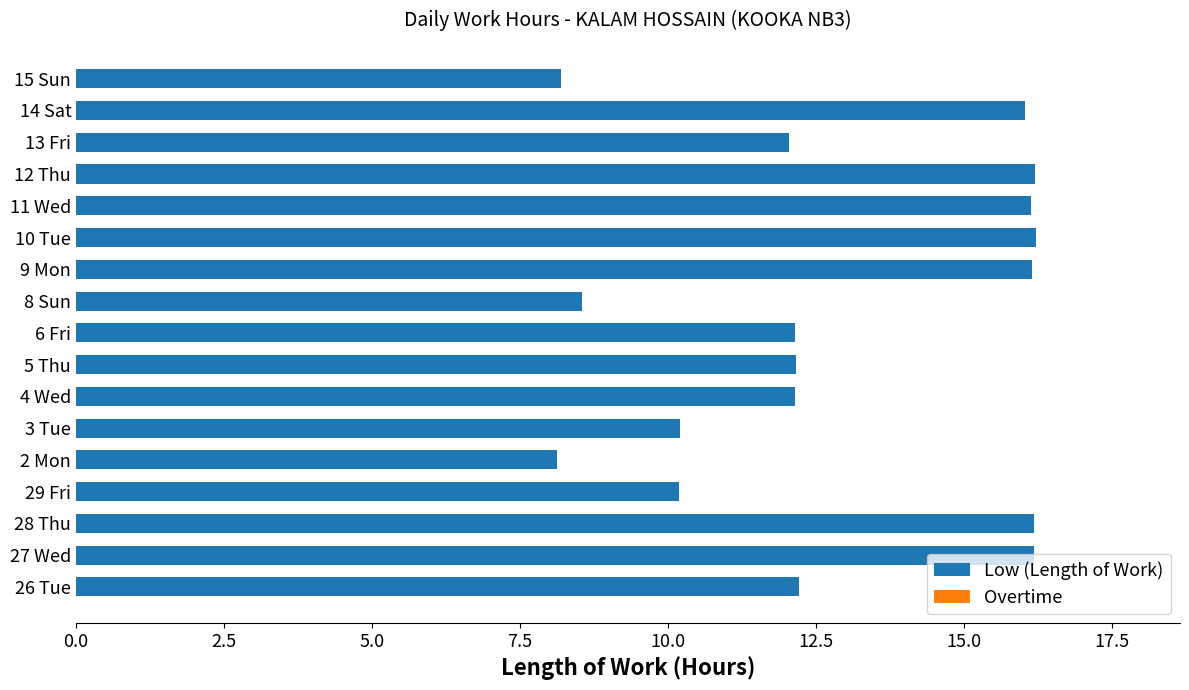

What is the maximum value shown in the chart?

16.2